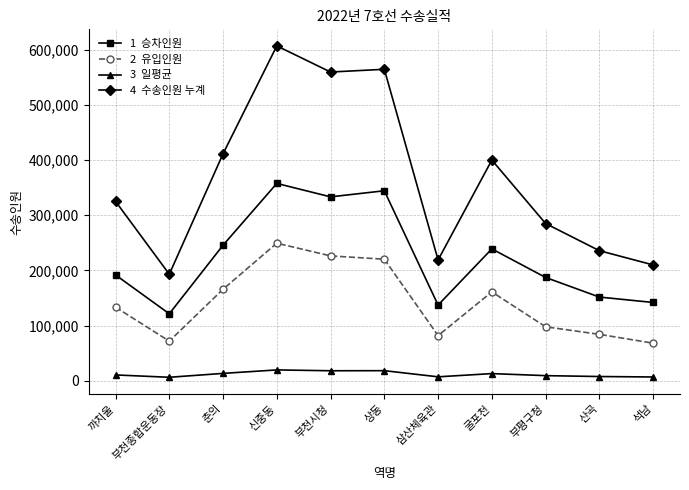

At which category does the chart reach its peak across all series?

신중동